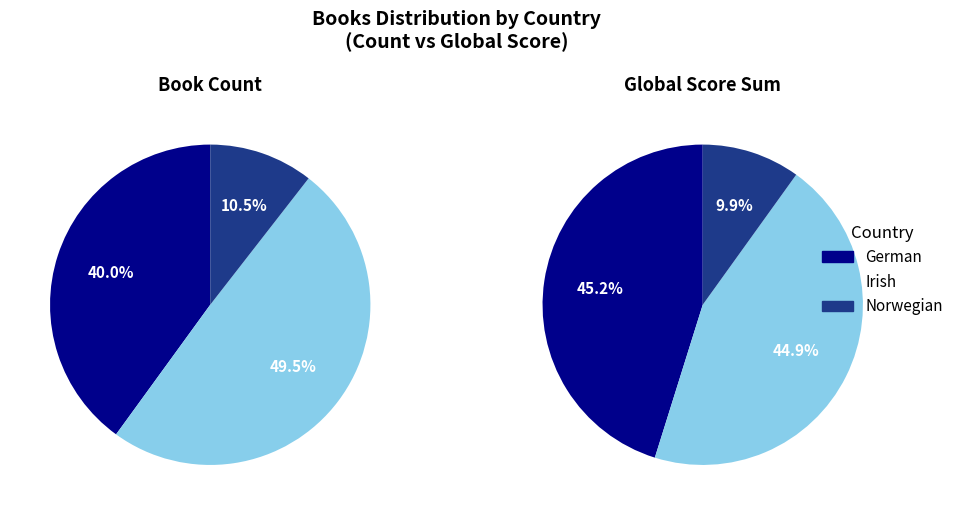

To the nearest percent, what is the difference between the 2 and counts slice percentages?

29%